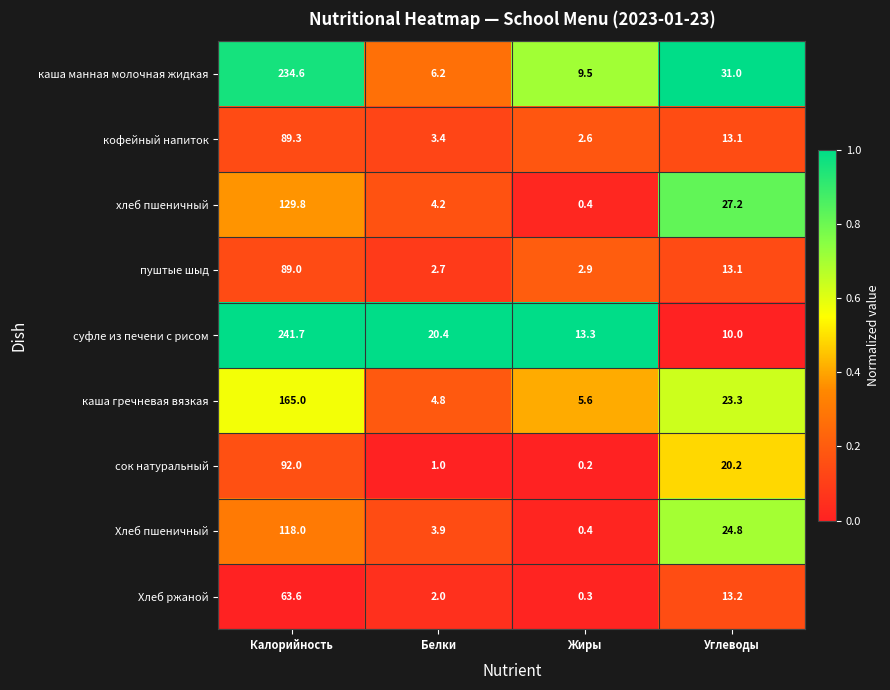

The хлеб пшеничный series shows 129.8 at Калорийность. True or false?

True